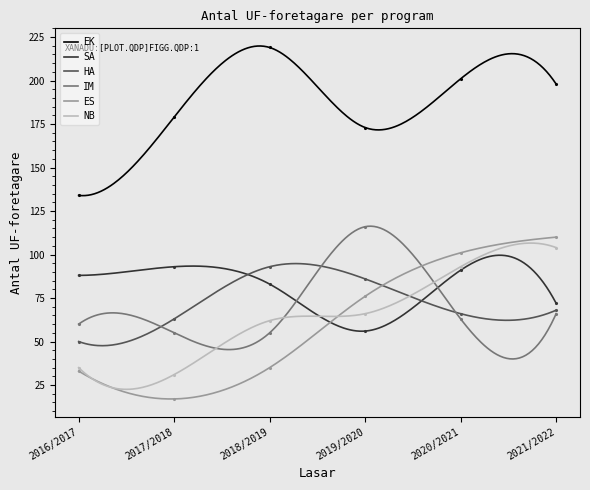

How many interior local valleys does the SA series have?

1